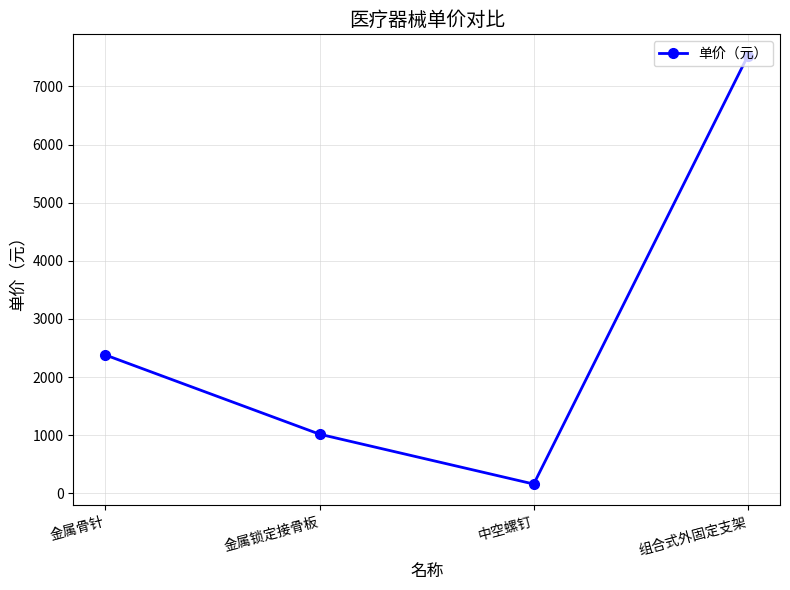

Does the chart have visible grid lines?

Yes